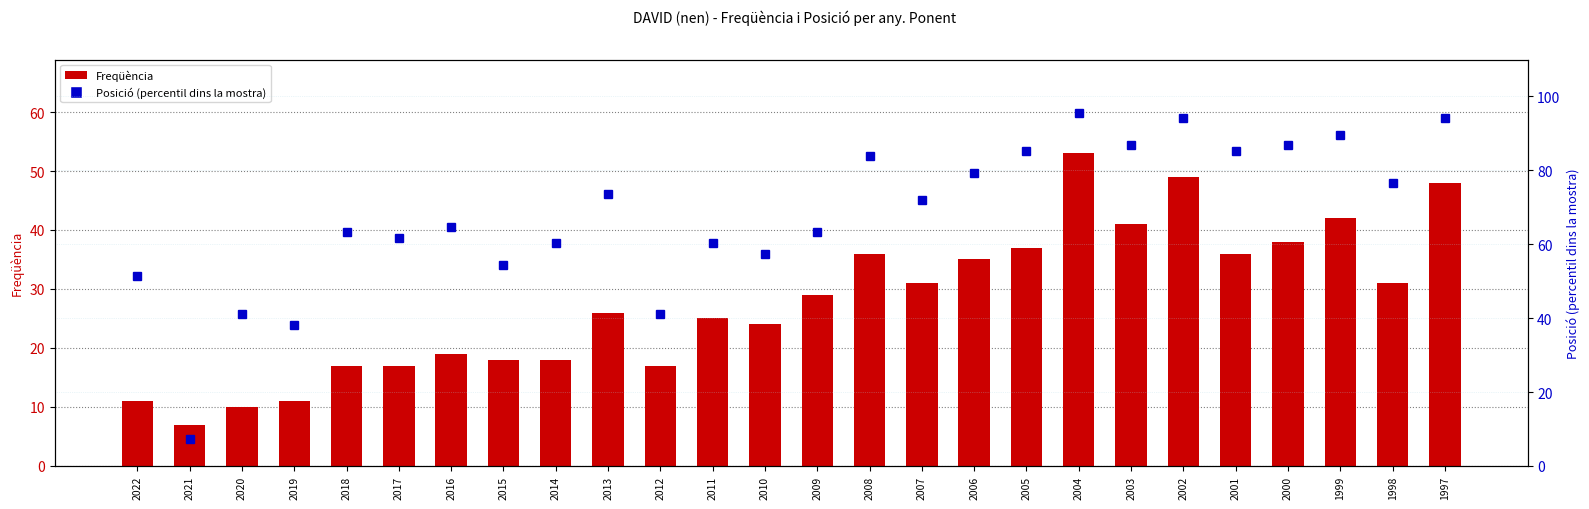

Which series has the largest range (max minus min)?

Posició (percentil)